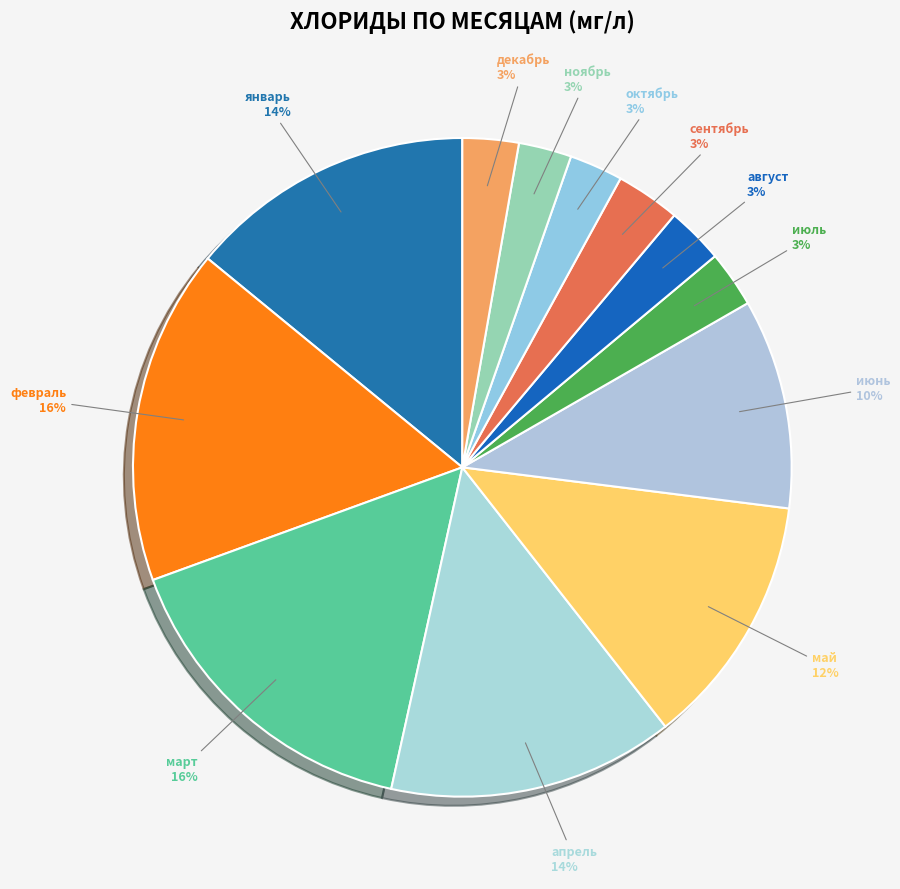

How many slices are in this pie chart?

12